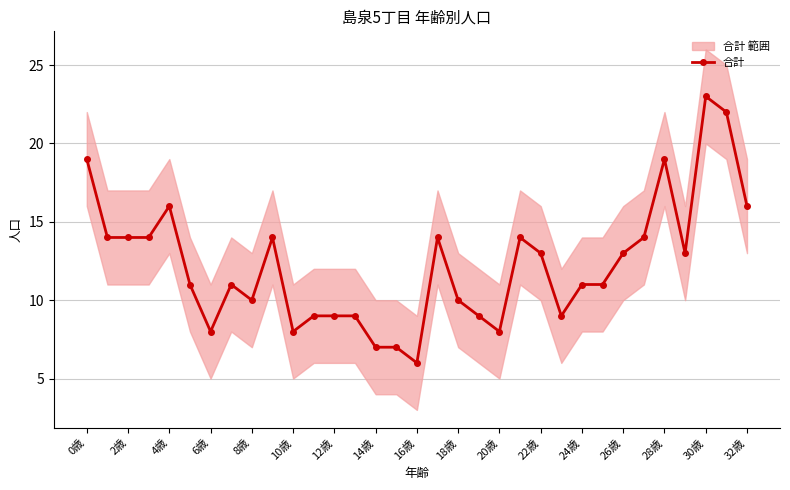

How many lines are shown in the chart?

1